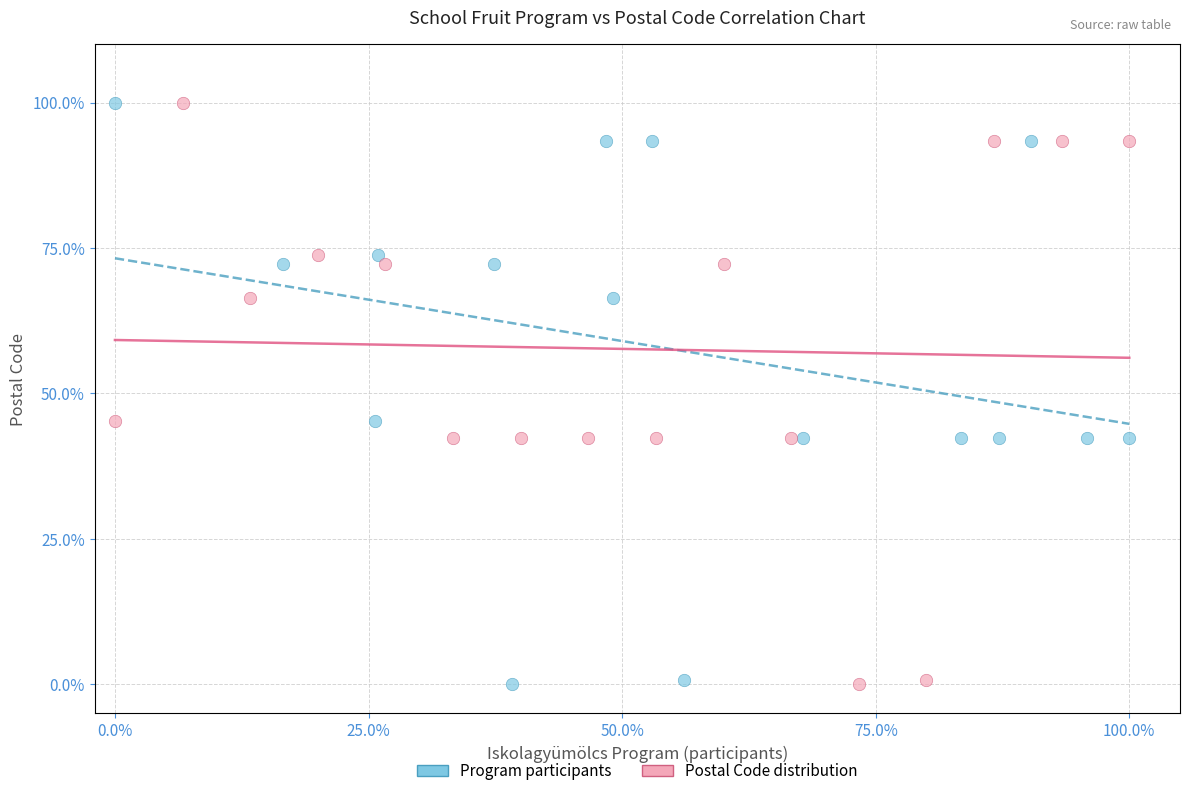

What are all the series names shown in the legend?

Program participants, Postal Code distribution